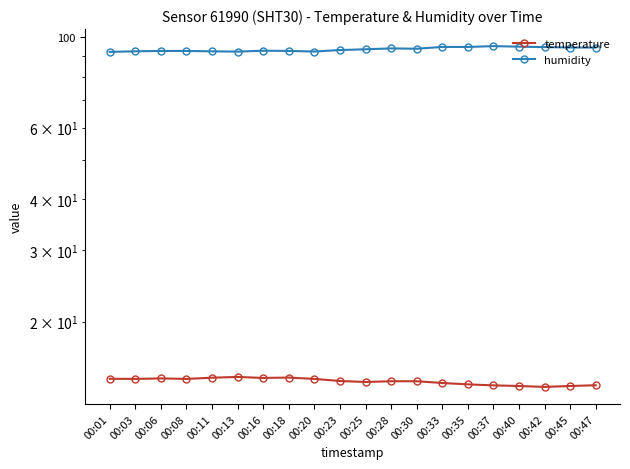

Read the temperature value at 00:01.

14.5